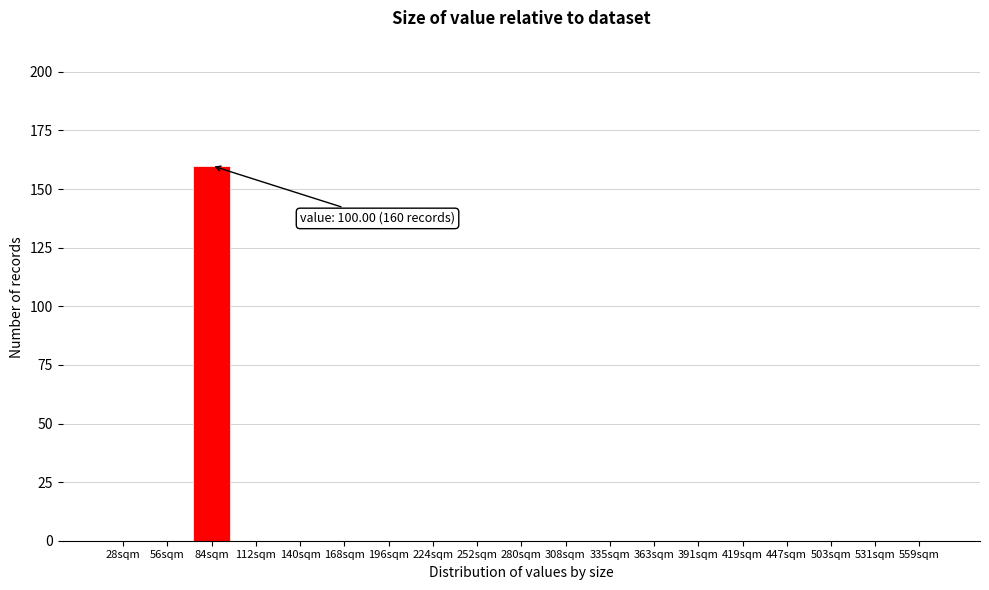

Reading left to right, what are all the values shown in this chart?

28sqm=0	56sqm=0	84sqm=160	112sqm=0	140sqm=0	168sqm=0	196sqm=0	224sqm=0	252sqm=0	280sqm=0	308sqm=0	335sqm=0	363sqm=0	391sqm=0	419sqm=0	447sqm=0	503sqm=0	531sqm=0	559sqm=0